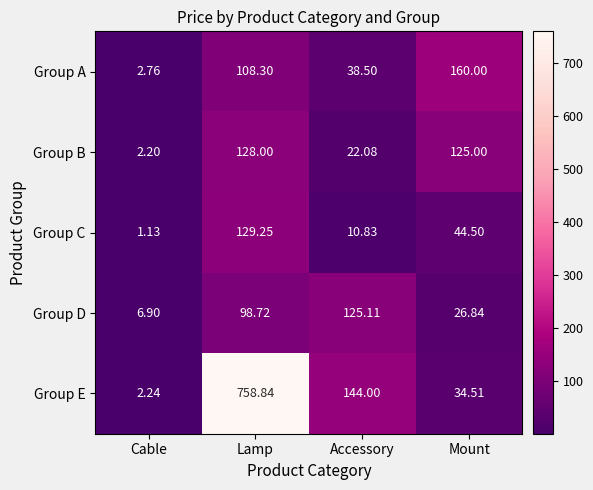

Which series has the widest spread of values?

Group E